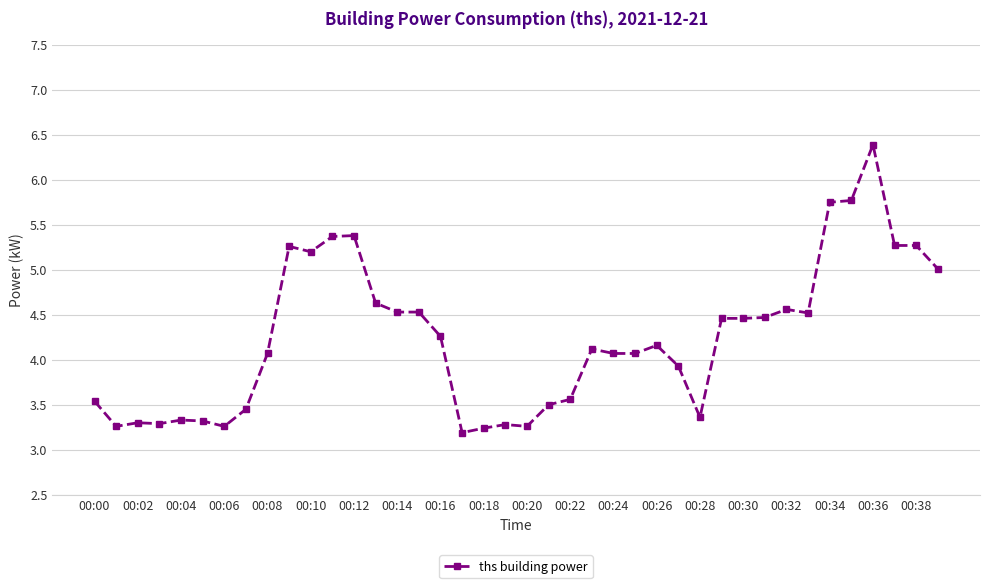

True or false: the data has more than 0 interior local peaks.

True